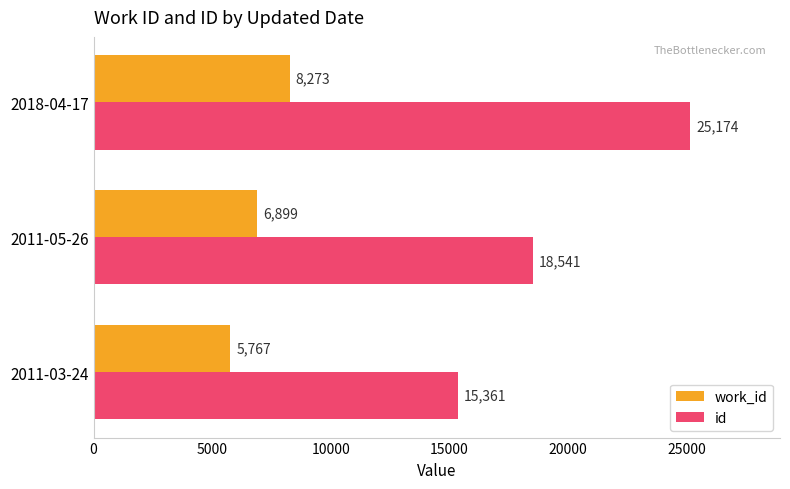

What are all the series names shown in the legend?

work_id, id